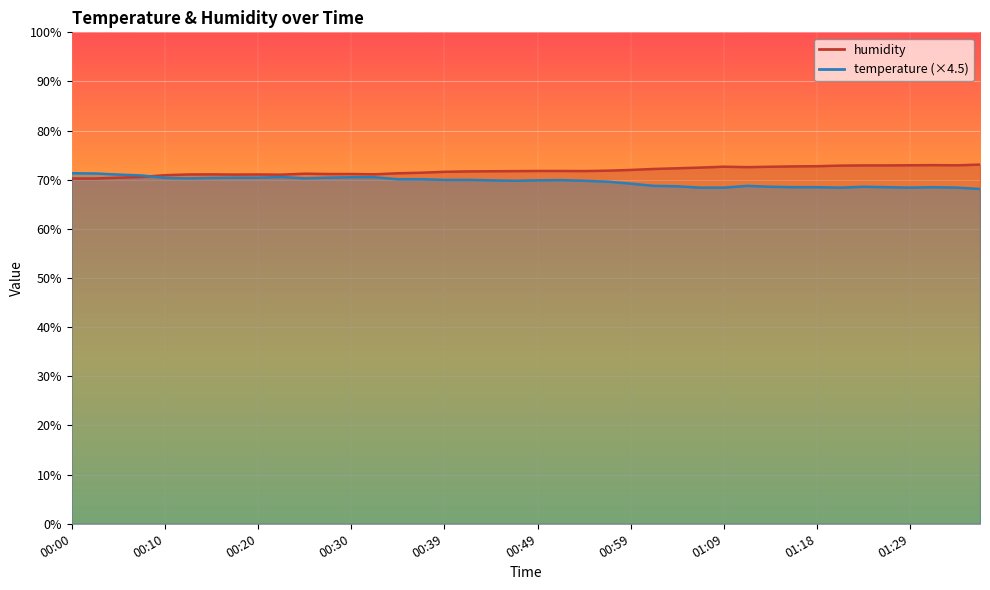

Reading left to right, transcribe all the data shown in this chart.

temperature: 71.3	71.3	71.1	70.9	70.4	70.3	70.4	70.4	70.4	70.6	70.3	70.4	70.5	70.5	70.1	70.1	70.0	70.0	69.9	69.8	69.9	69.9	69.8	69.6	69.2	68.8	68.7	68.4	68.4	68.8	68.6	68.5	68.5	68.4	68.6	68.5	68.4	68.5	68.4	68.1
humidity: 70.3	70.3	70.4	70.6	70.9	71.1	71.1	71.1	71.1	71.0	71.2	71.2	71.2	71.1	71.3	71.4	71.6	71.7	71.7	71.8	71.8	71.8	71.8	71.8	72.0	72.2	72.3	72.5	72.7	72.6	72.7	72.7	72.8	72.9	72.9	72.9	73.0	73.0	72.9	73.1